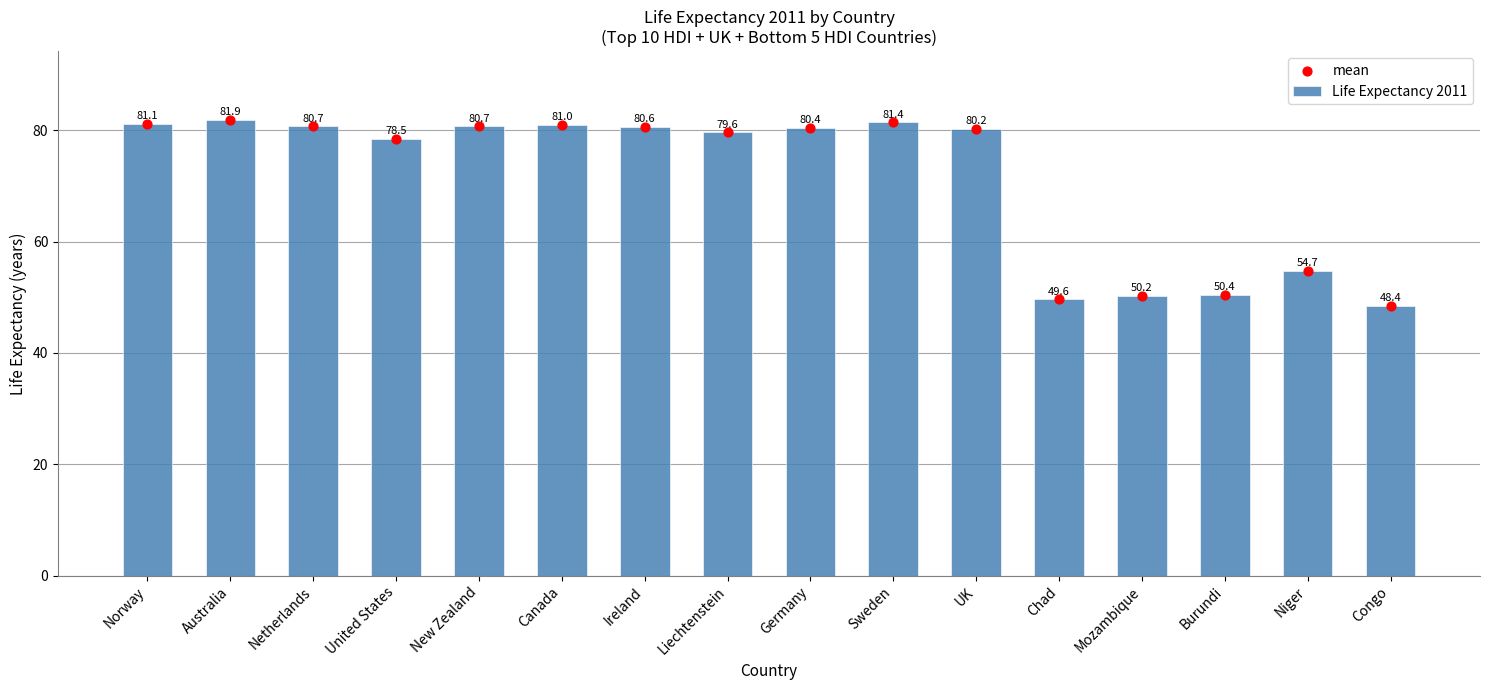

At which category is the sum across all series the highest?

Australia